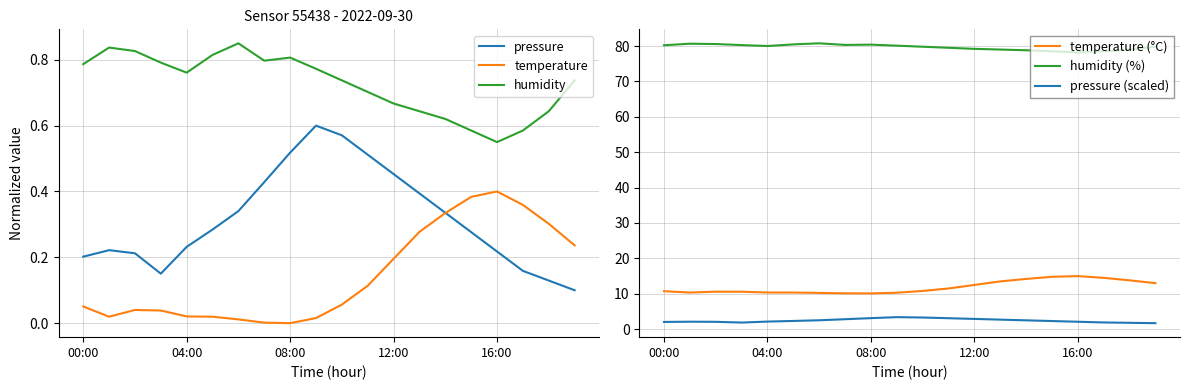

How many categories are shown in the chart?

20